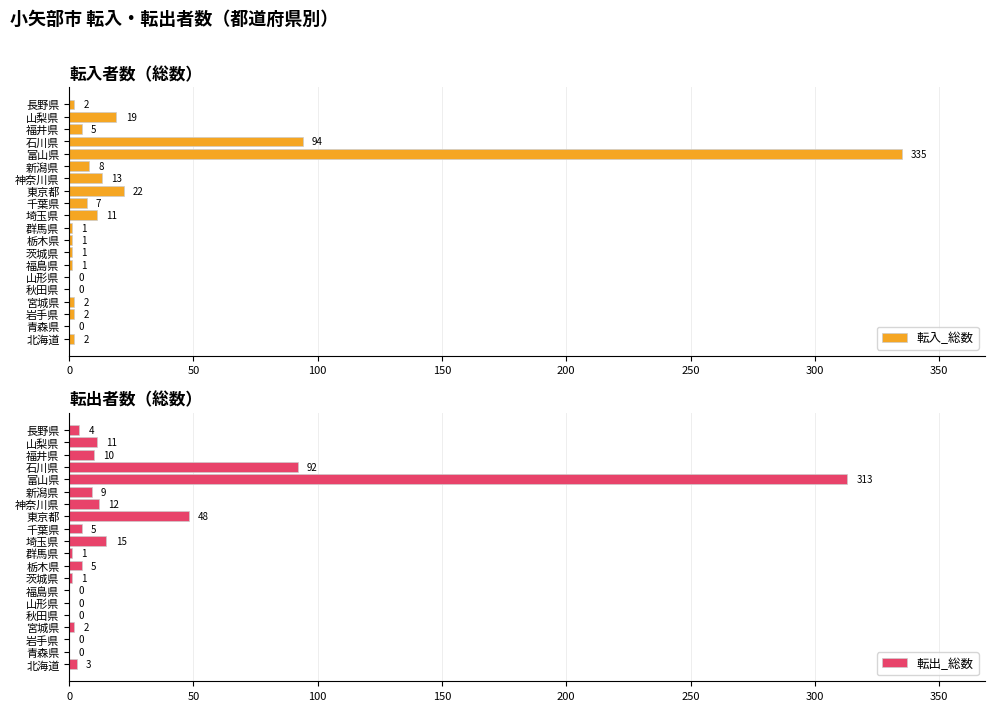

How many data points in 転入_総数 are less than 2?

7